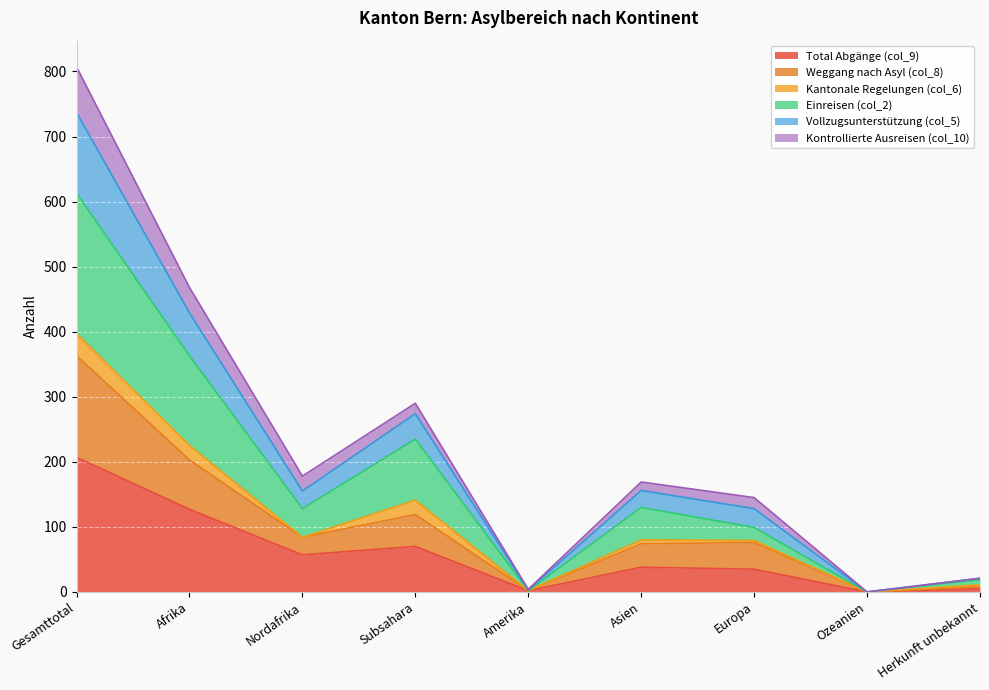

How many data points in Total Abgänge (col_9) are above 38?

4